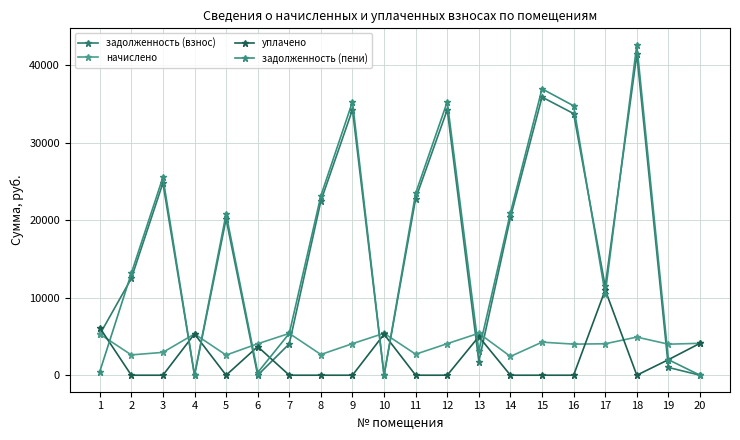

What is the greatest value displayed?

42618.6